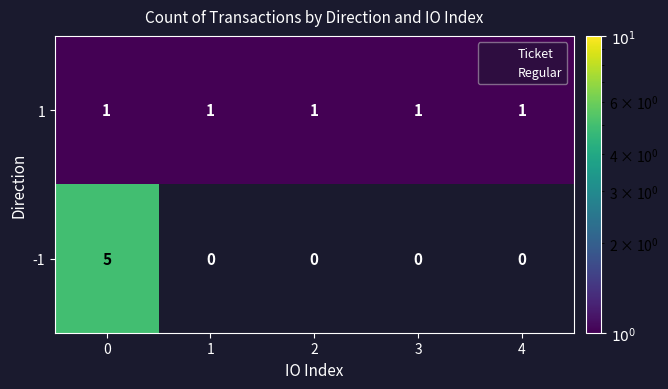

Is it true that row_1 equals 1 at 0?

False